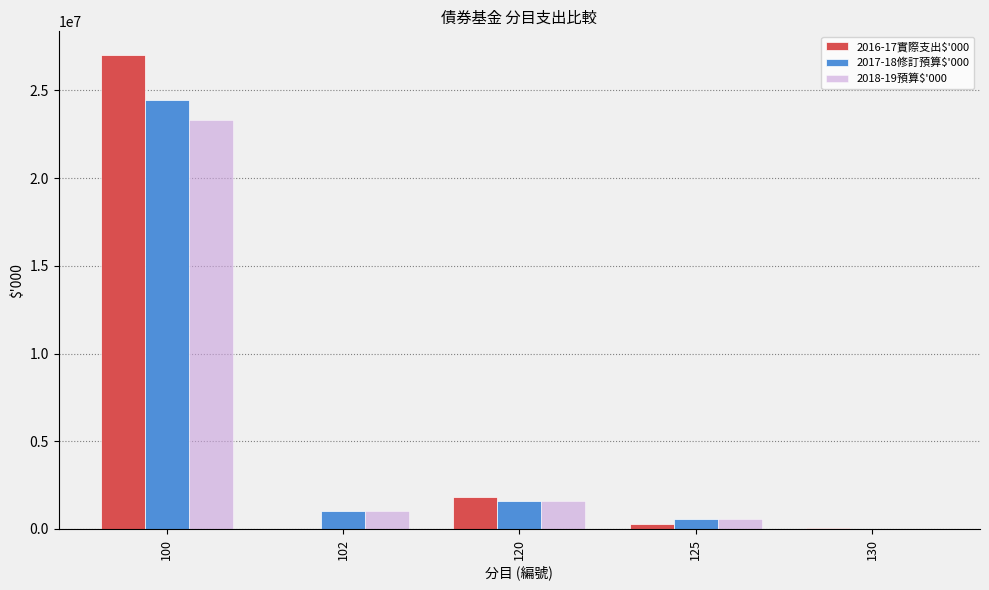

How many data points does each series have?

5